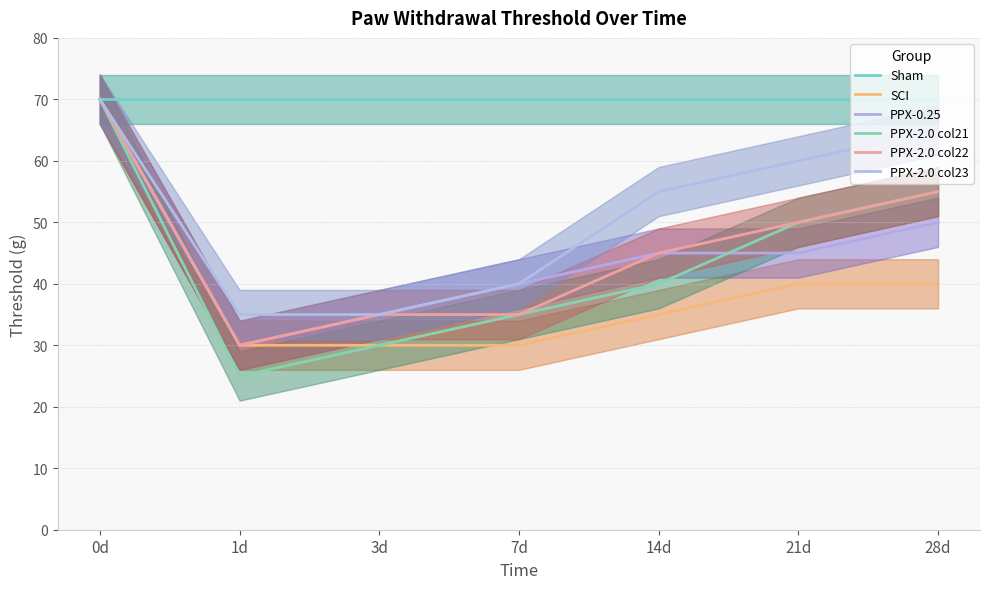

List the labels in order of PPX-2.0 col21 value, largest first.

0d, 28d, 21d, 14d, 7d, 3d, 1d